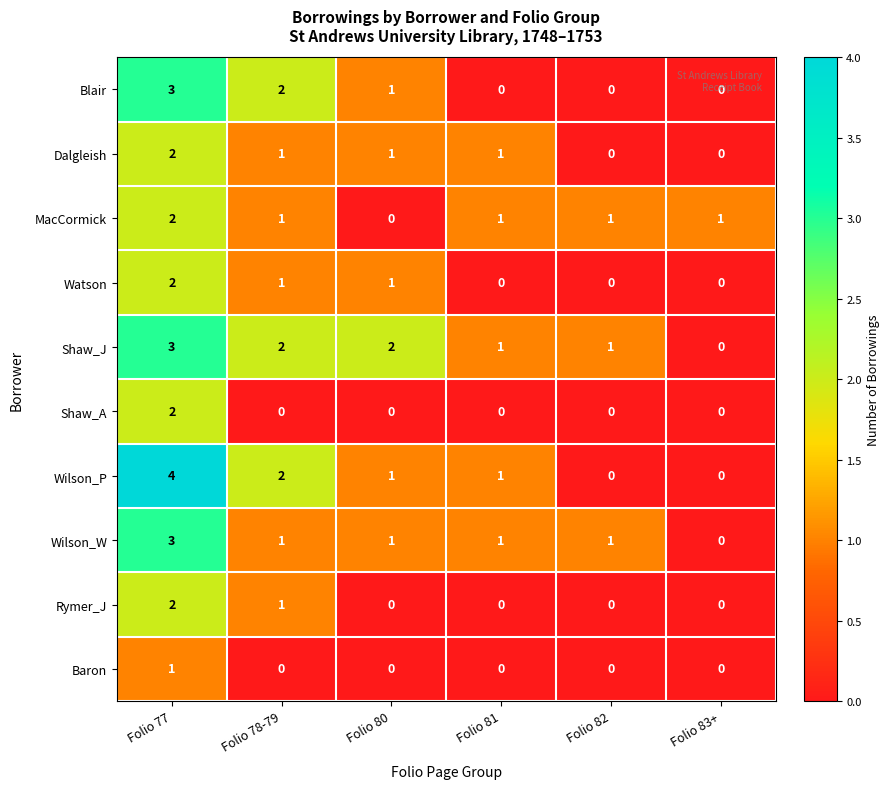

How many distinct data groups are displayed?

10